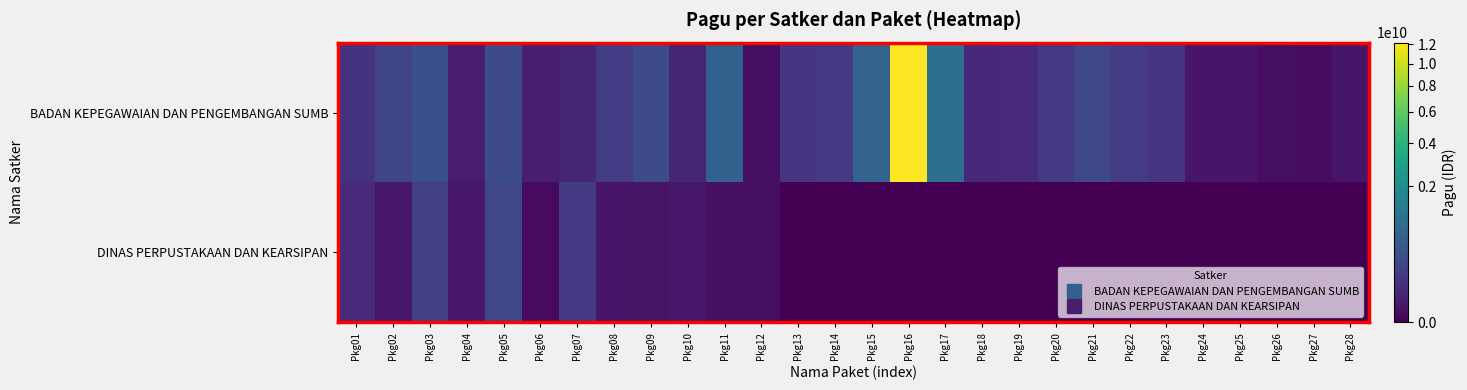

What is the total value across all series at Pkg18?

50605000